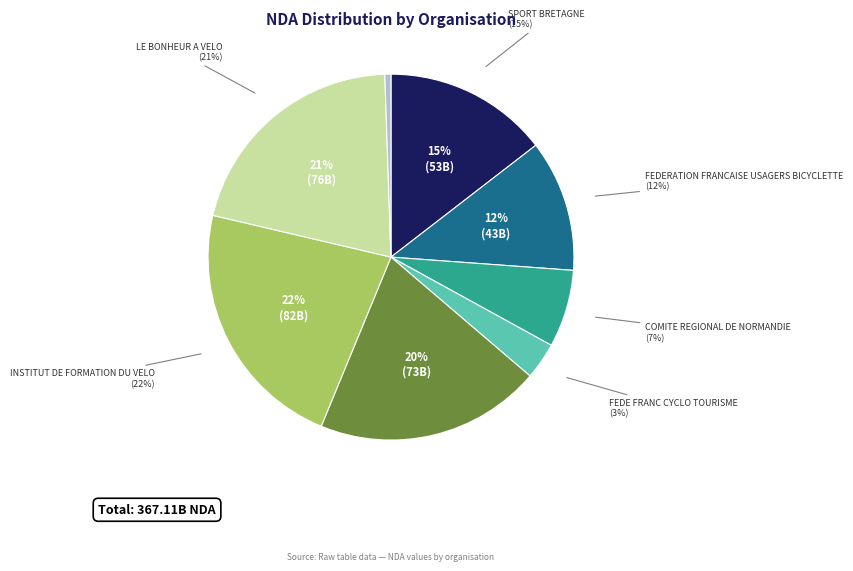

Which slice is the largest?

INSTITUT DE FORMATION DU VELO